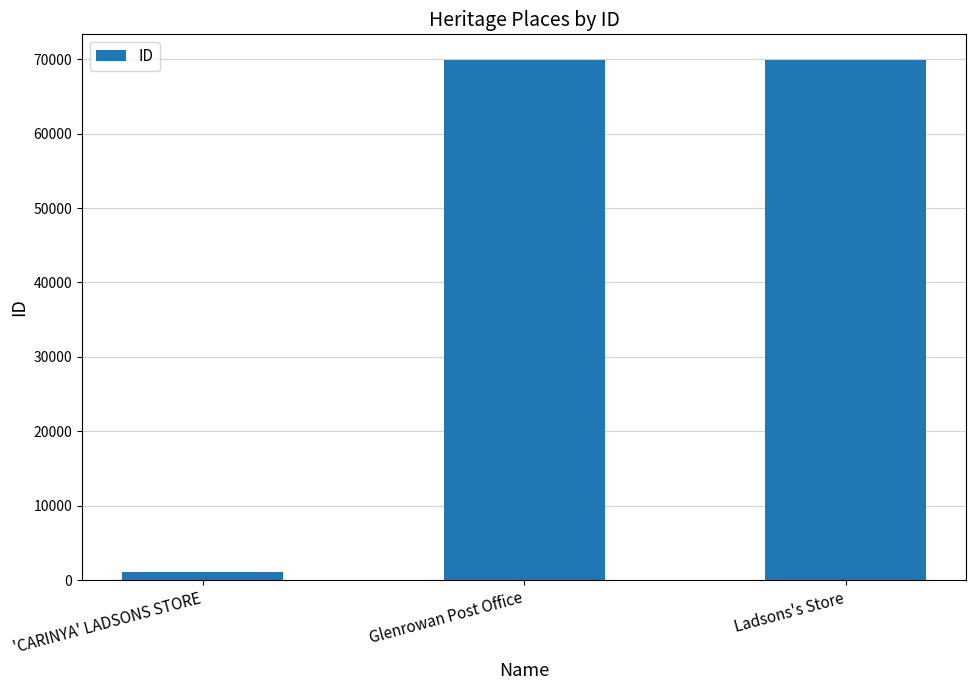

What is the approximate value at Glenrowan Post Office, to the nearest 100?

69800